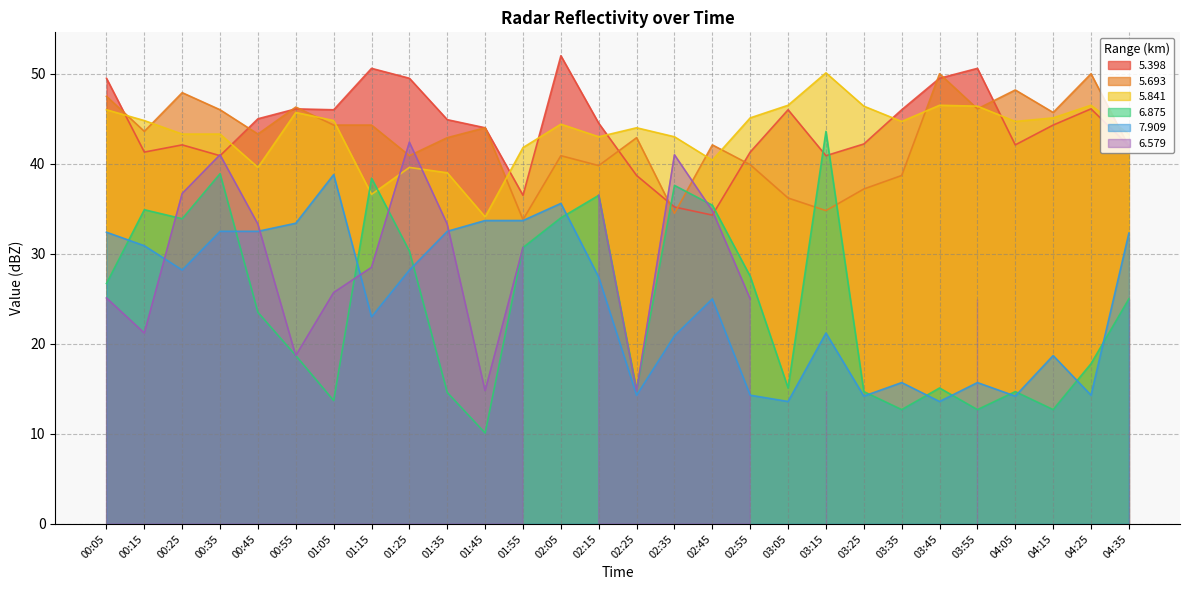

True or false: 5.841 and 6.875 intersect in this chart.

True